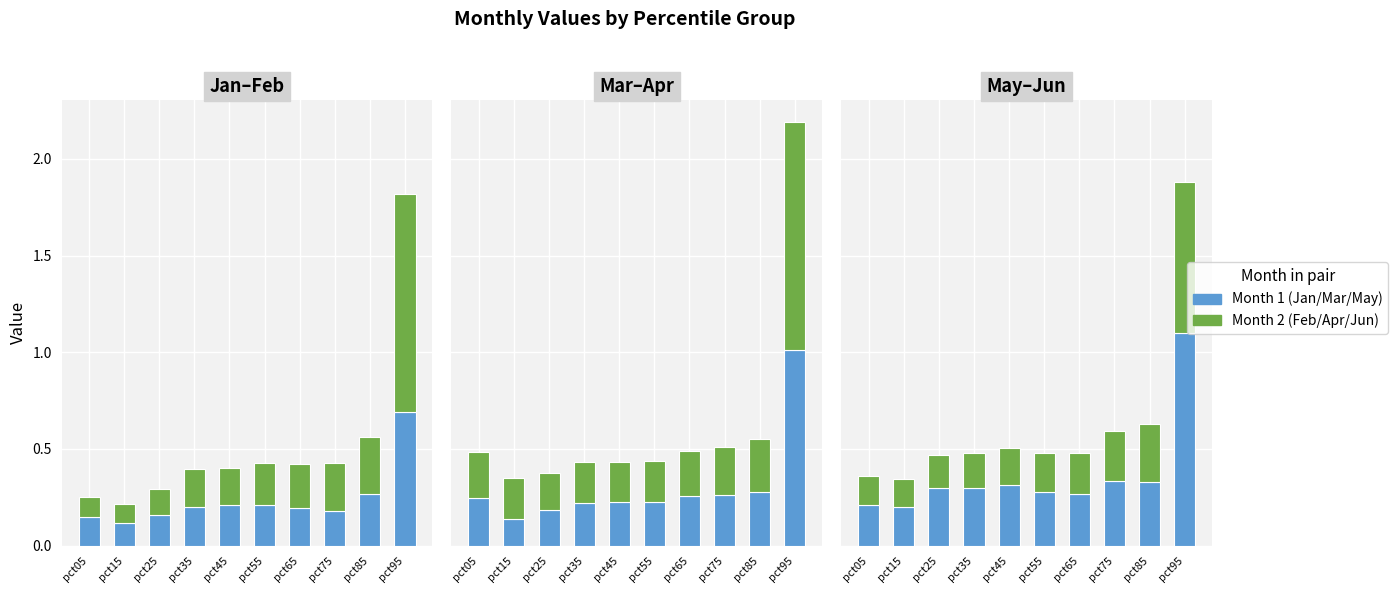

Reading left to right, list all the values displayed in this chart.

Jan: 0.1	0.1	0.2	0.2	0.2	0.2	0.2	0.2	0.3	0.7
Feb: 0.1	0.1	0.1	0.2	0.2	0.2	0.2	0.2	0.3	1.1
Mar: 0.2	0.1	0.2	0.2	0.2	0.2	0.3	0.3	0.3	1.0
Apr: 0.2	0.2	0.2	0.2	0.2	0.2	0.2	0.2	0.3	1.2
May: 0.2	0.2	0.3	0.3	0.3	0.3	0.3	0.3	0.3	1.1
Jun: 0.2	0.1	0.2	0.2	0.2	0.2	0.2	0.3	0.3	0.8